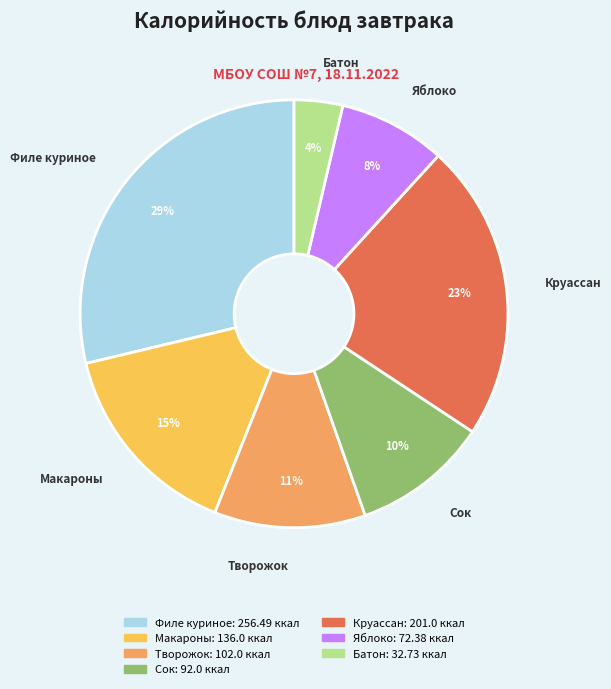

Is there a majority slice in this chart?

No